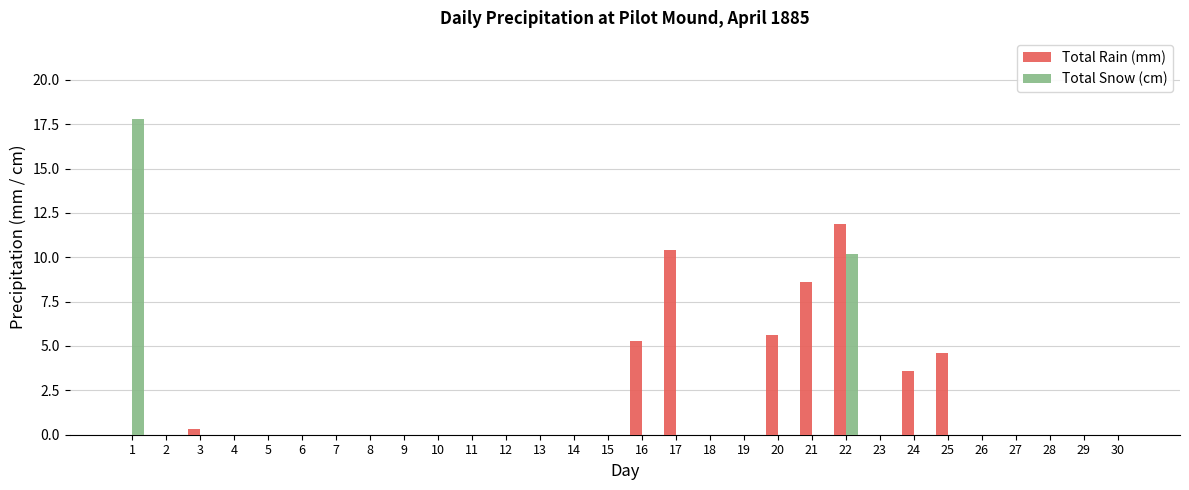

What is the sum of all Total Snow (cm) values?

28.0